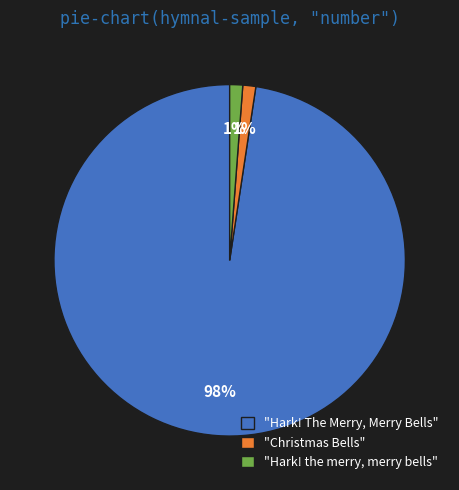

Which category has the biggest portion of the pie?

"Hark! The Merry, Merry Bells"